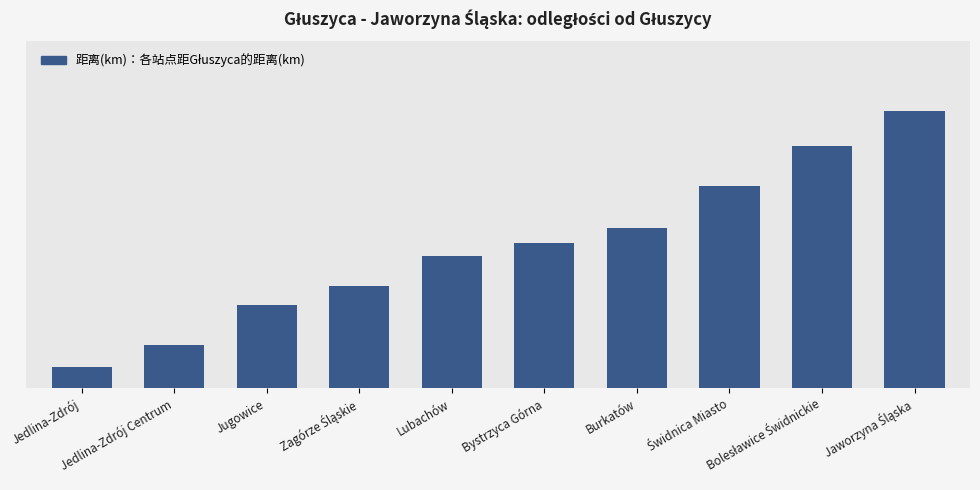

Where does the data first go above 19?

Bystrzyca Górna